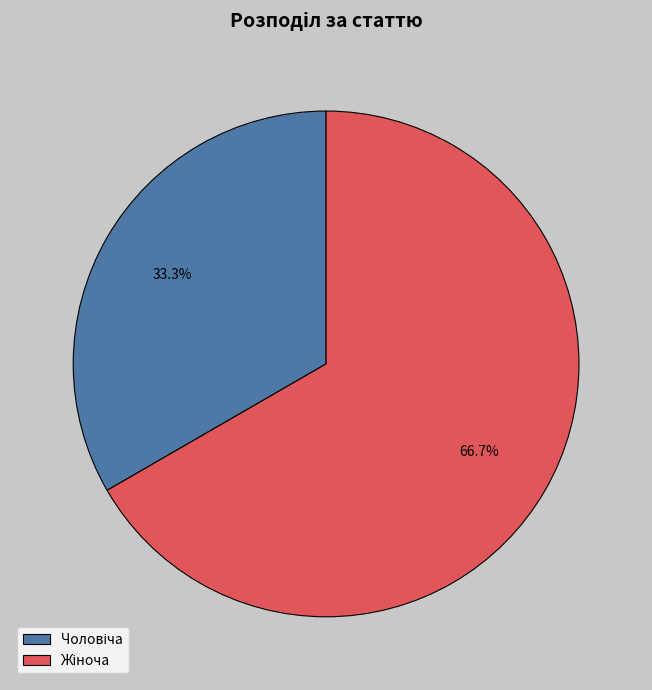

Does any single category account for the majority?

Yes